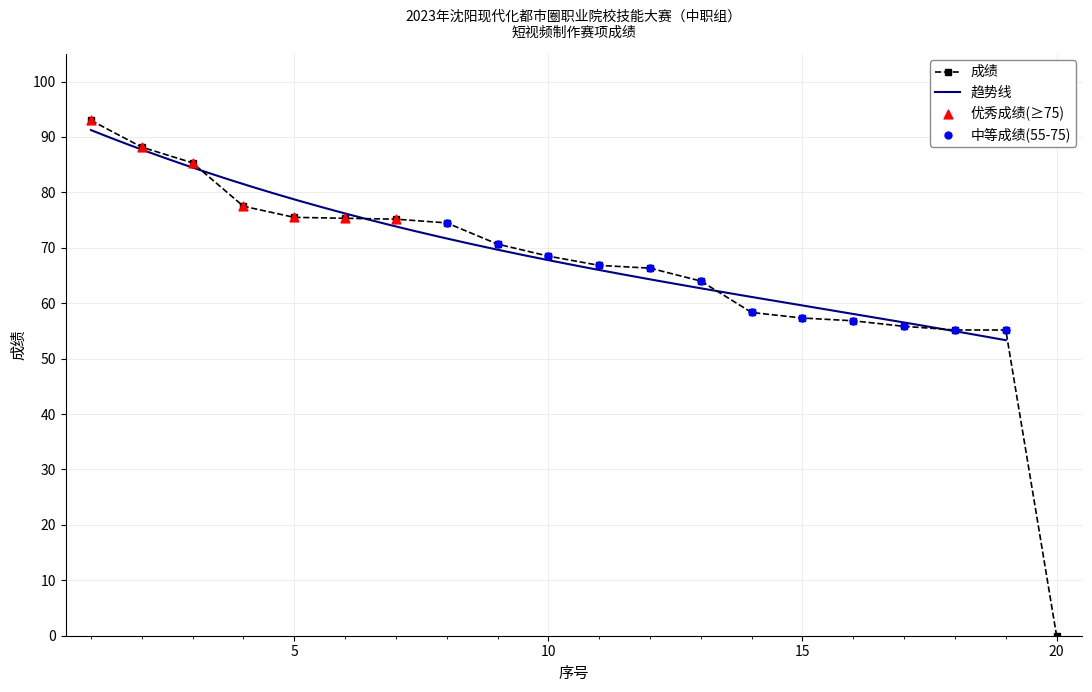

Between 8 and 2, which is larger?

2